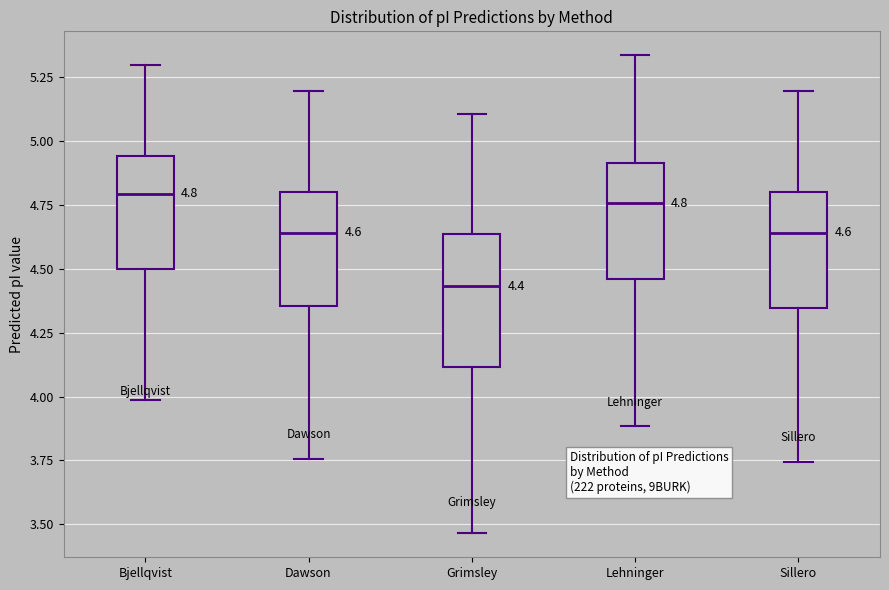

Comparing the boxes themselves (not the whiskers), which one is the tallest?

Grimsley